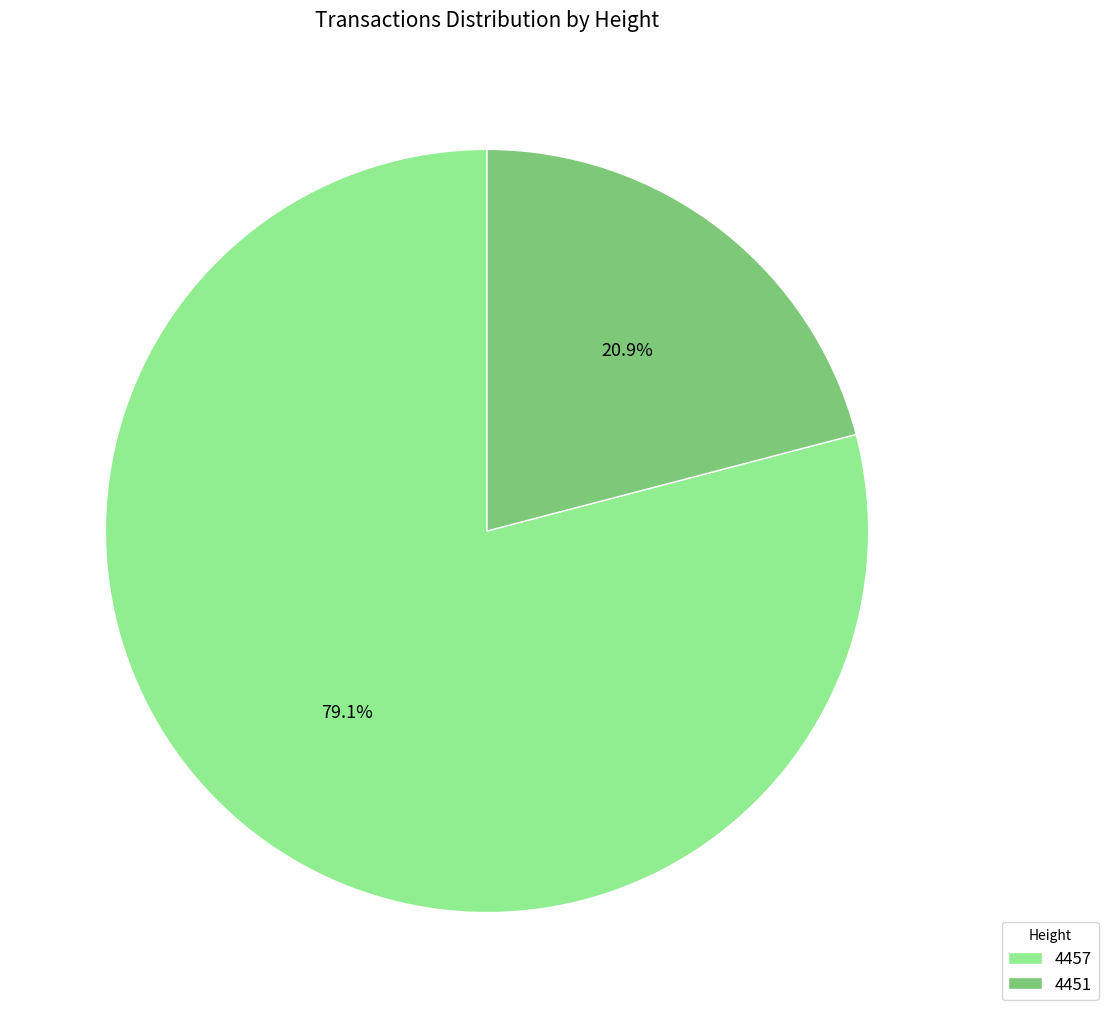

The 4451 slice represents 15% of the pie. True or false?

False